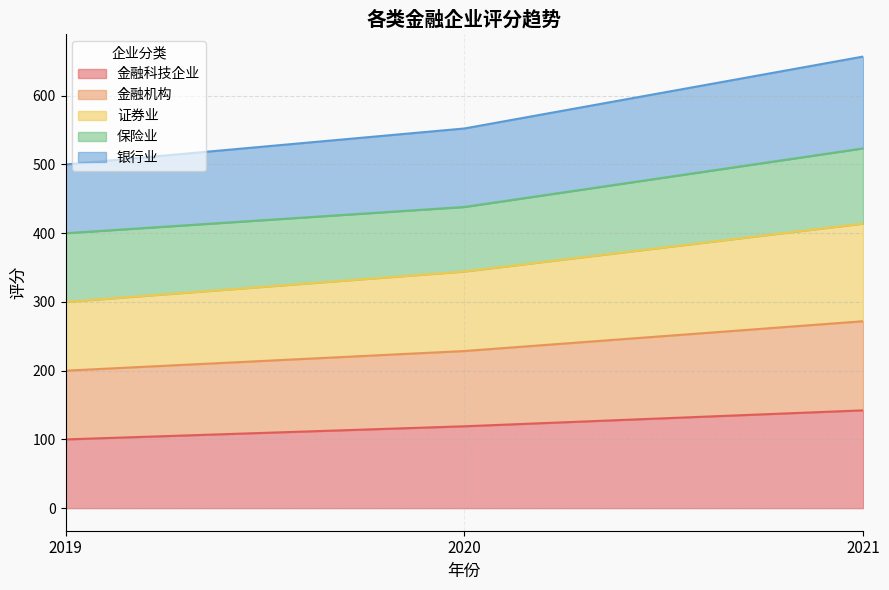

Count the number of categories in the chart.

3